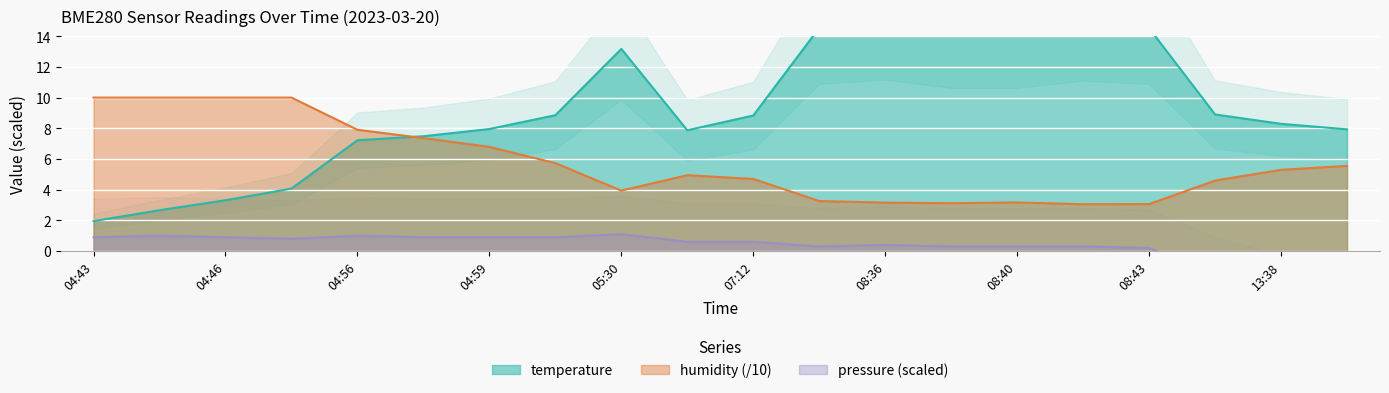

How many interior local peaks does the pressure_norm series have?

4